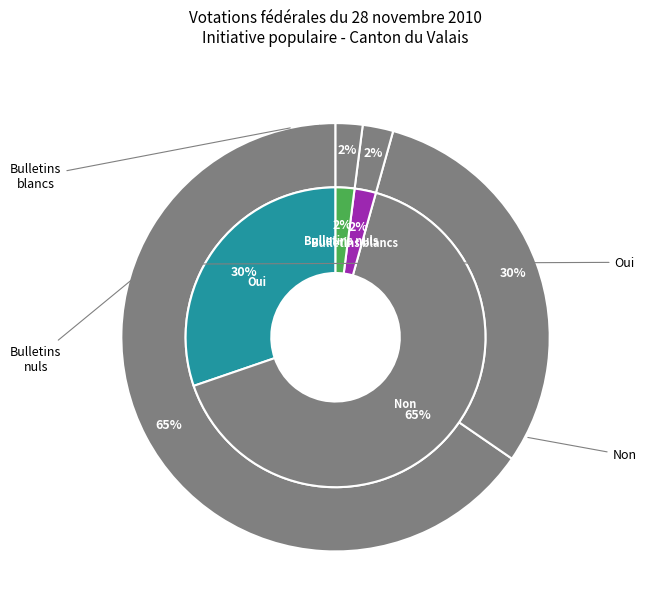

True or false: Oui accounts for 25% of the total.

False